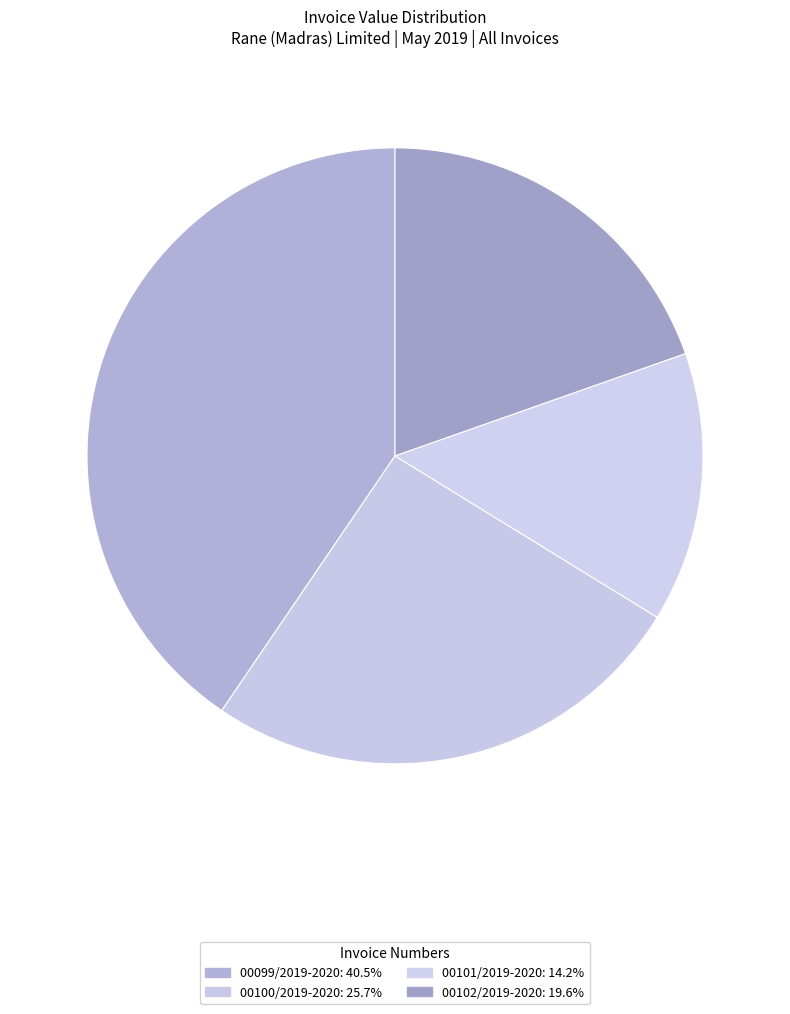

Rank the categories by value from highest to lowest.

00099/2019-2020, 00100/2019-2020, 00102/2019-2020, 00101/2019-2020